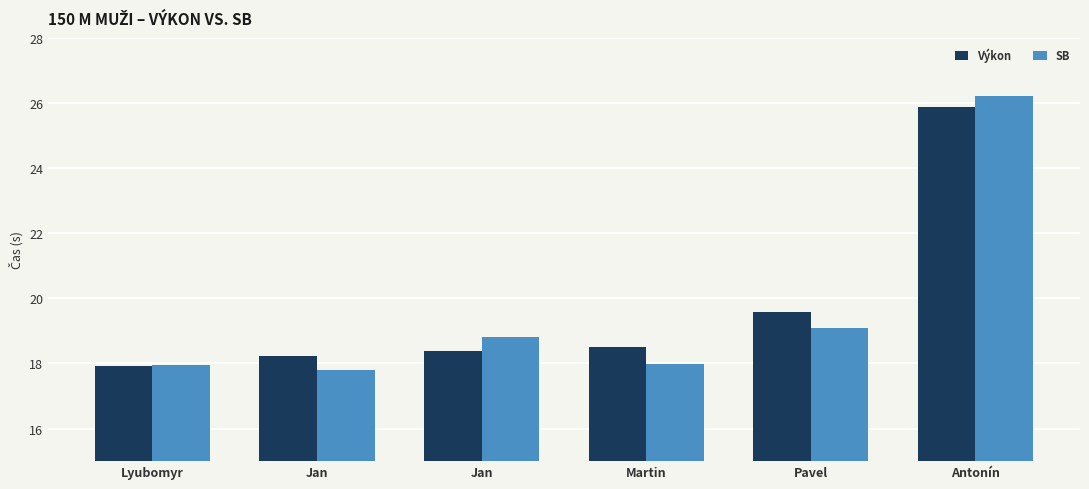

How many bars are there in each group?

2